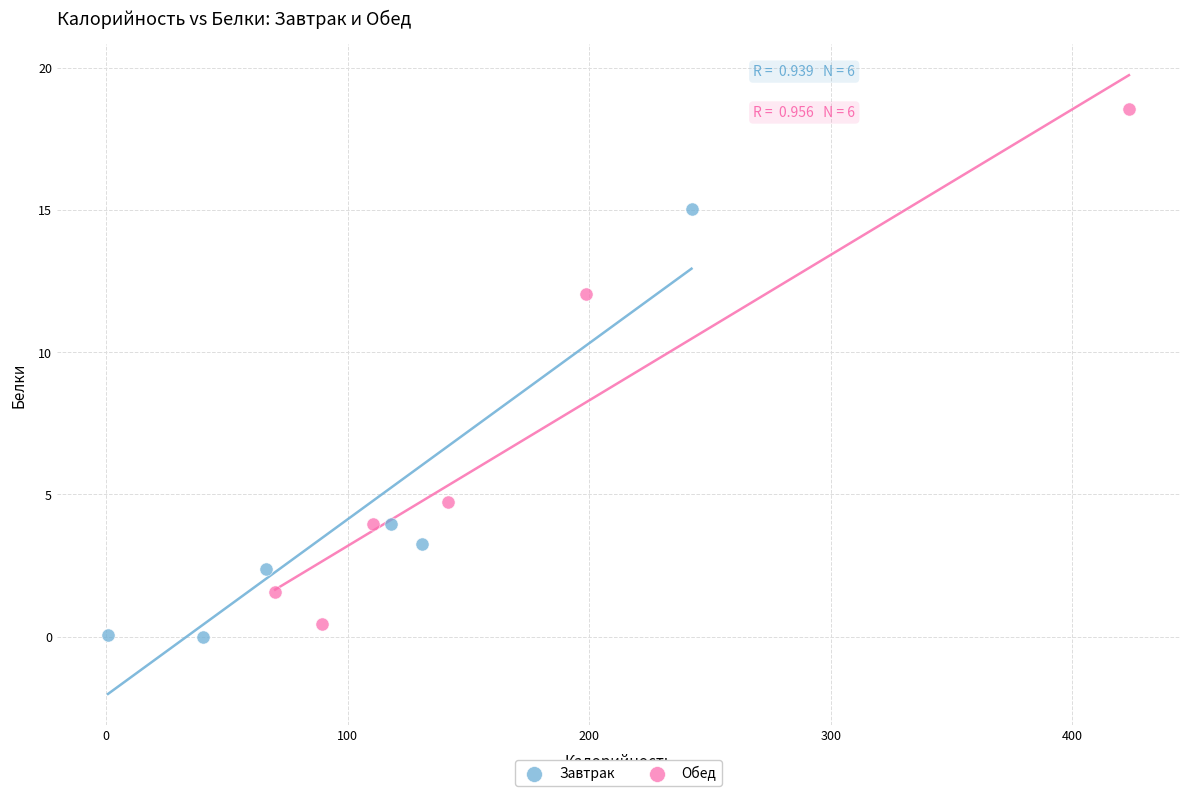

Which series has the widest spread of Y values?

Обед